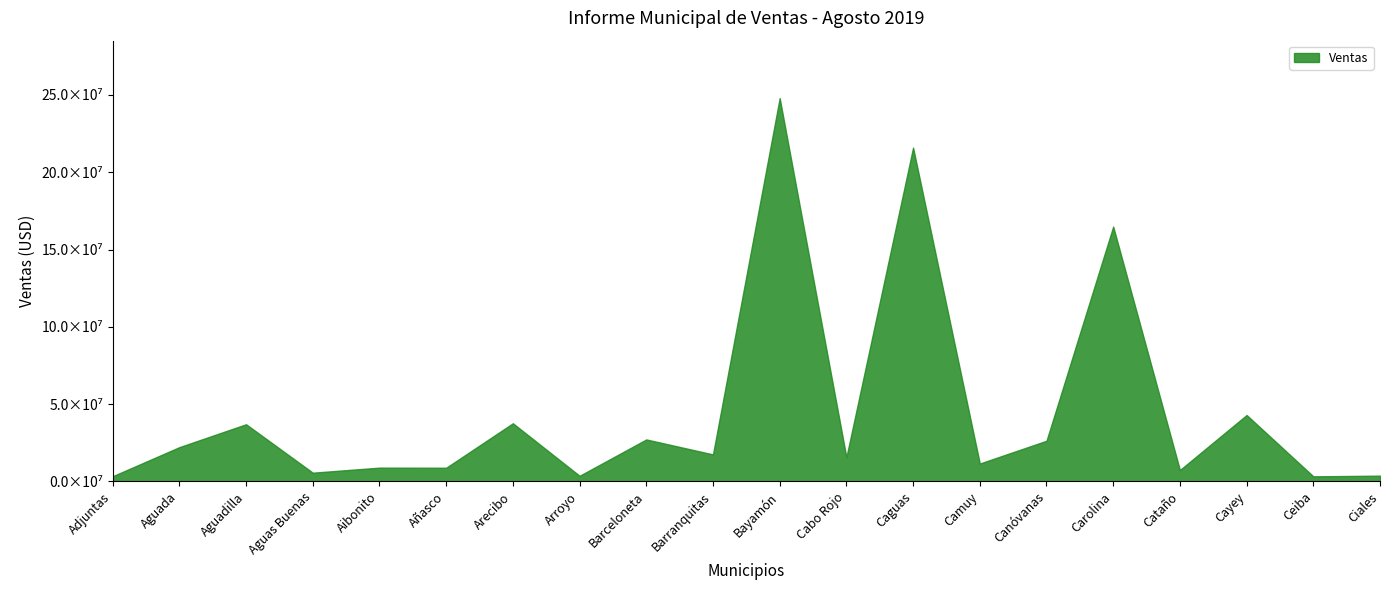

Reading right to left, extract all data points from this chart.

3671621.8	3239263.9	42924087.0	7310536.4	164838017.9	26255821.3	11515184.1	215954156.7	15579969.8	247964147.6	17425807.5	27112136.4	3589088.8	37582246.8	8798513.7	8867134.9	5593099.0	36944376.1	22122424.2	3299650.9